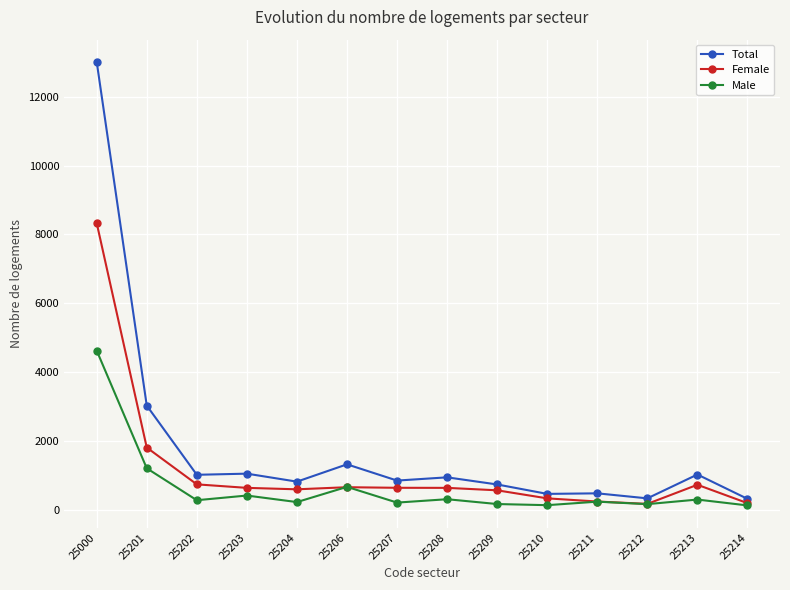

What is the value of the Male point at the 2nd from the left?

1202